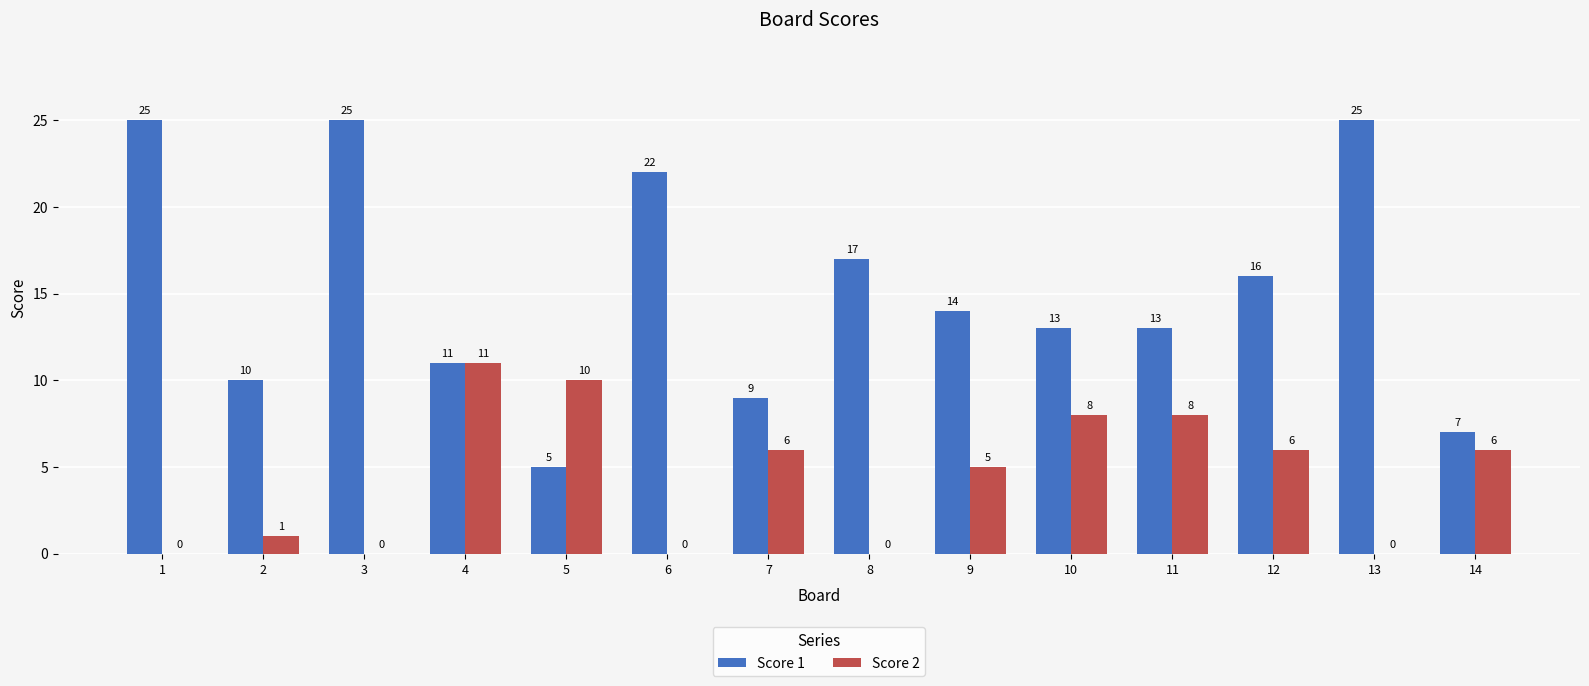

The Score 2 series shows 1 at 2. True or false?

True